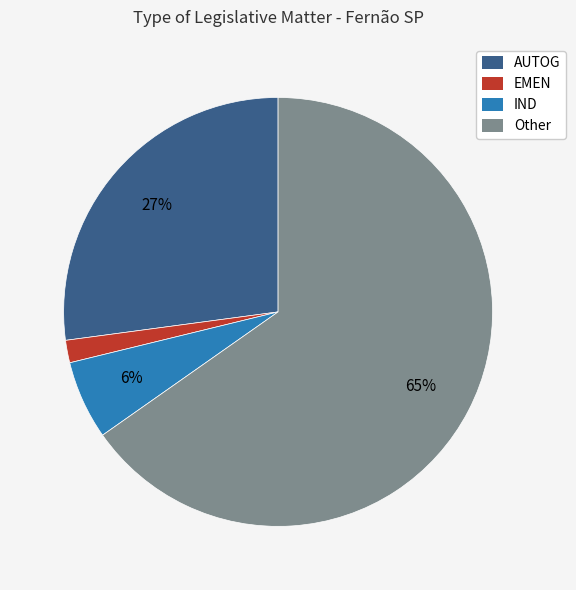

Between IND and Other, which is larger?

Other